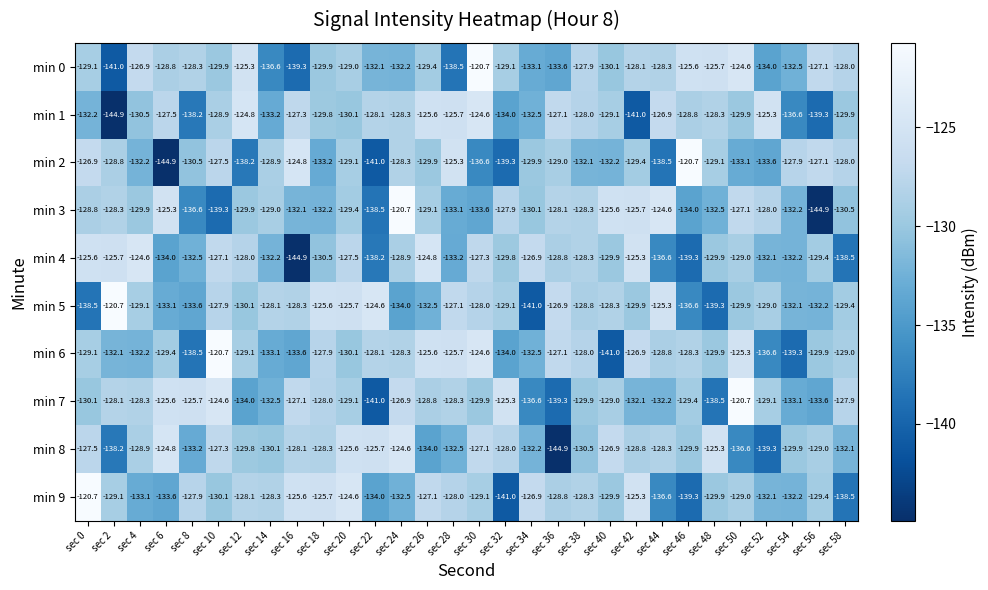

What is the lowest value of the min 0 series?

-141.0